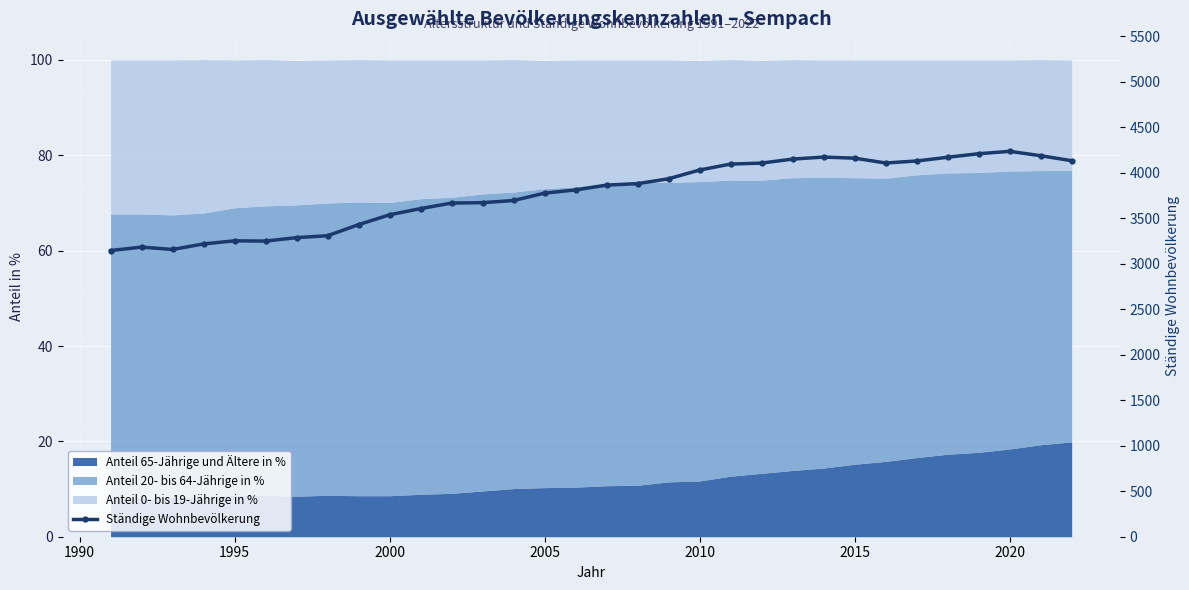

Count the number of categories in the chart.

32